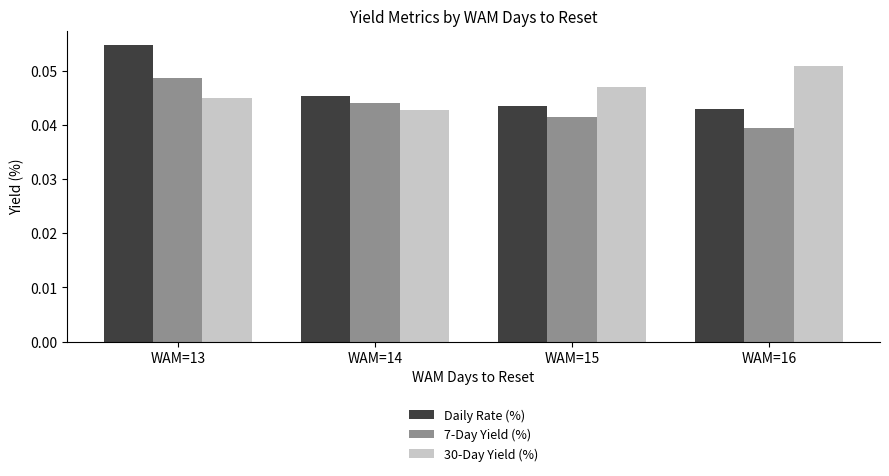

At which category does the chart reach its minimum across all series?

WAM=16